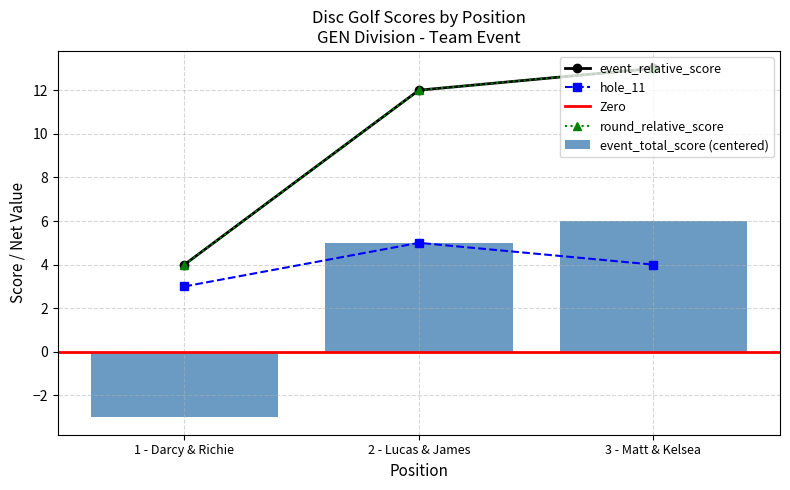

The value of event_total_score (centered) at 2 - Lucas & James is 7. True or false?

False